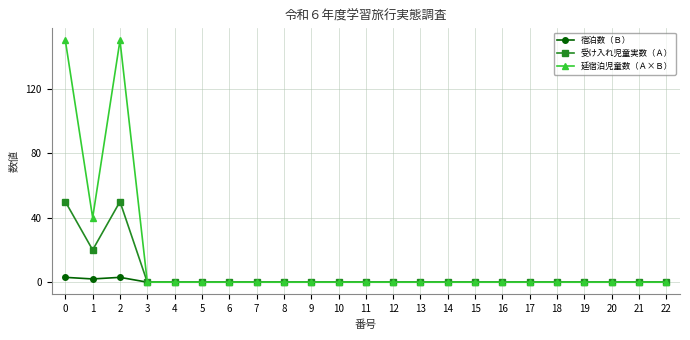

Does the chart have visible grid lines?

Yes